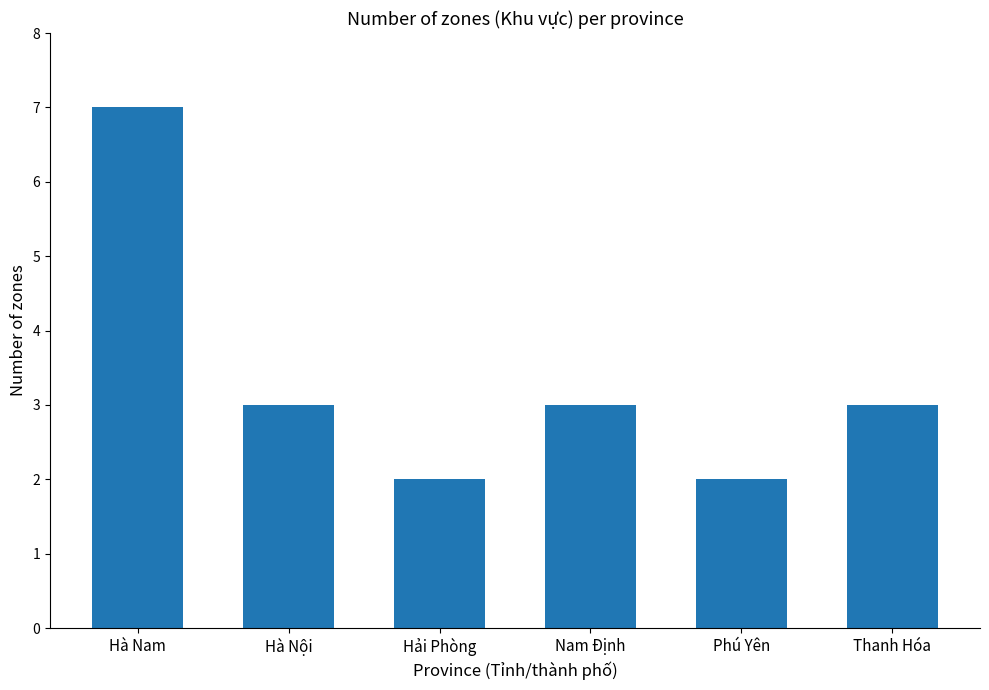

What is the approximate value at Nam Định?

3